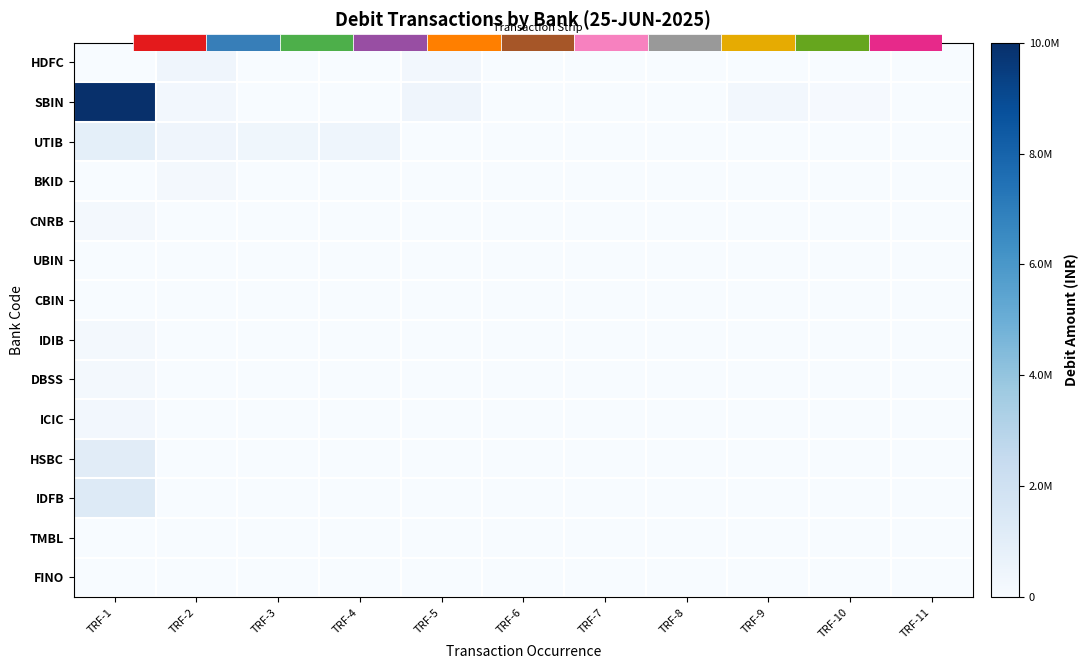

How many series are shown in this chart?

14